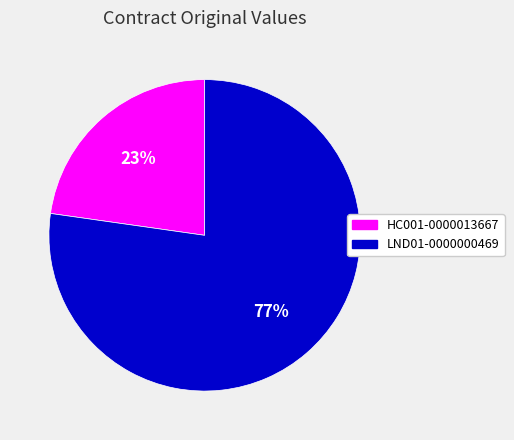

To the nearest percent, what portion does HC001-0000013667 represent?

23%